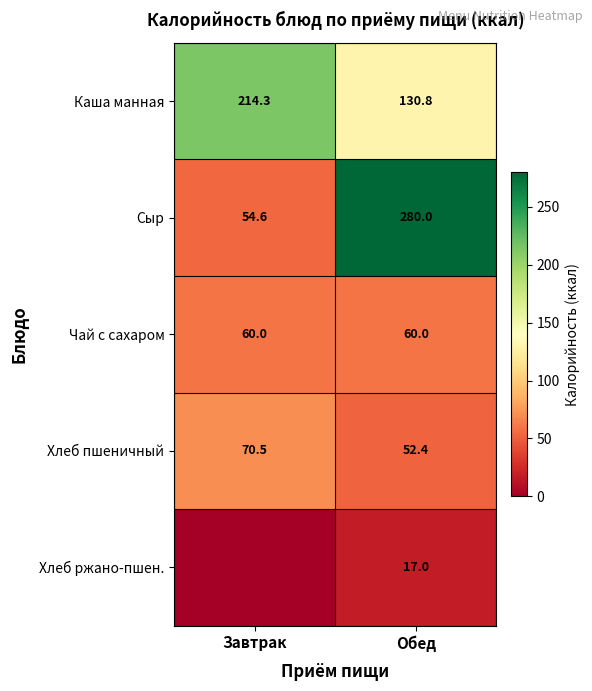

List the labels in order of Каша манная value, smallest first.

Обед, Завтрак